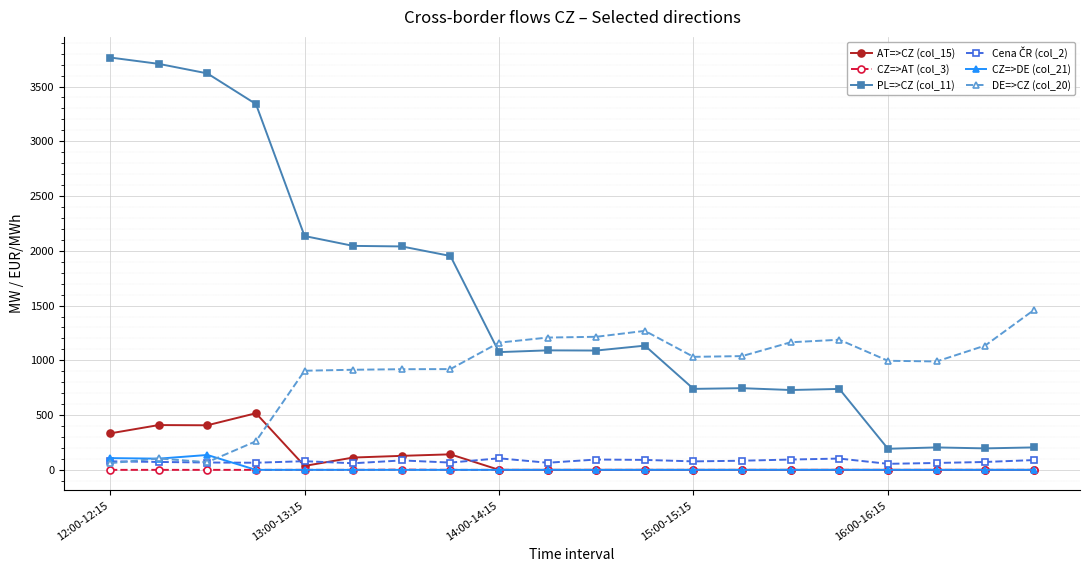

Which series has the largest total across all categories?

PL=>CZ (col_11)